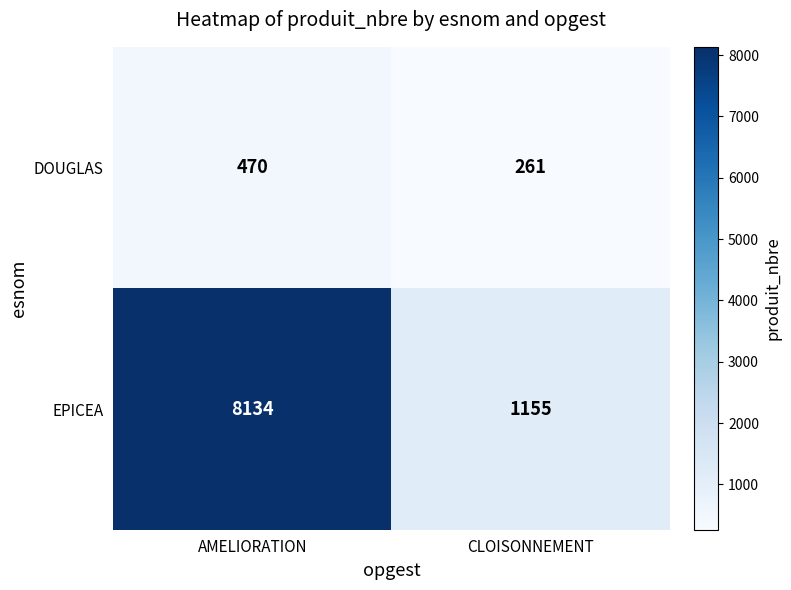

The value of DOUGLAS at AMELIORATION is 767. True or false?

False